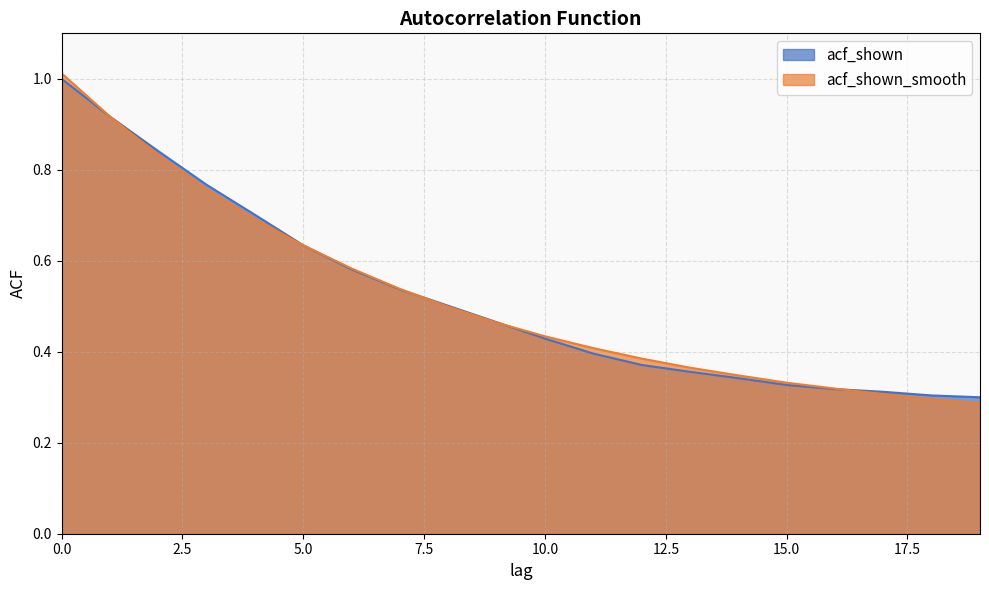

Which series has the largest total across all categories?

acf_shown_smooth